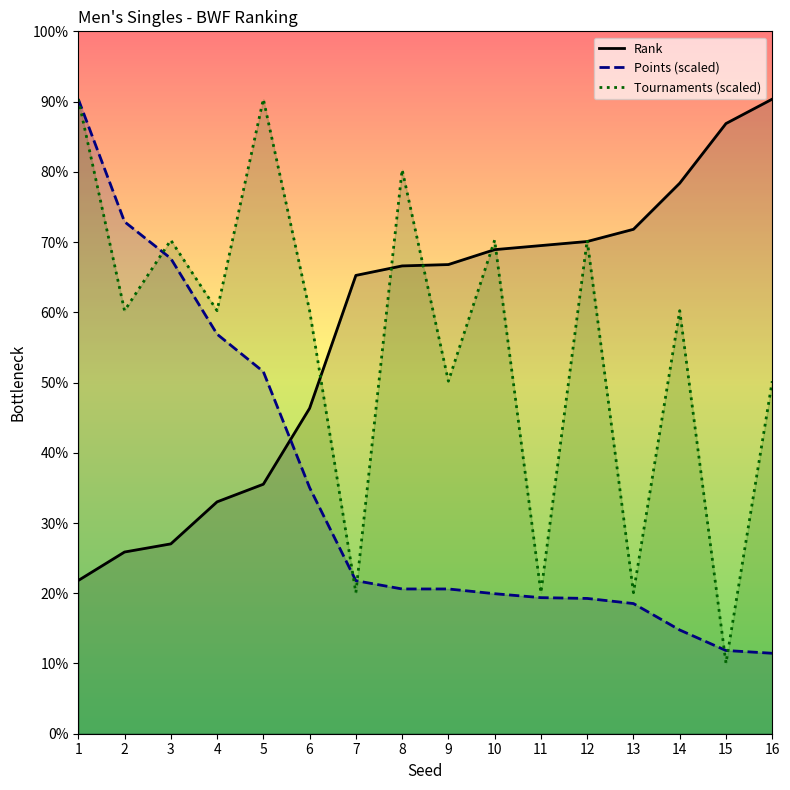

How many intersections are there between Points and Tournaments?

5